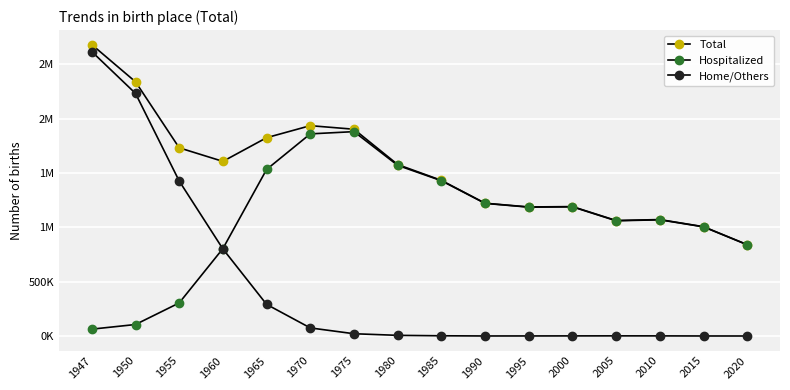

What is the smallest value displayed?

1228